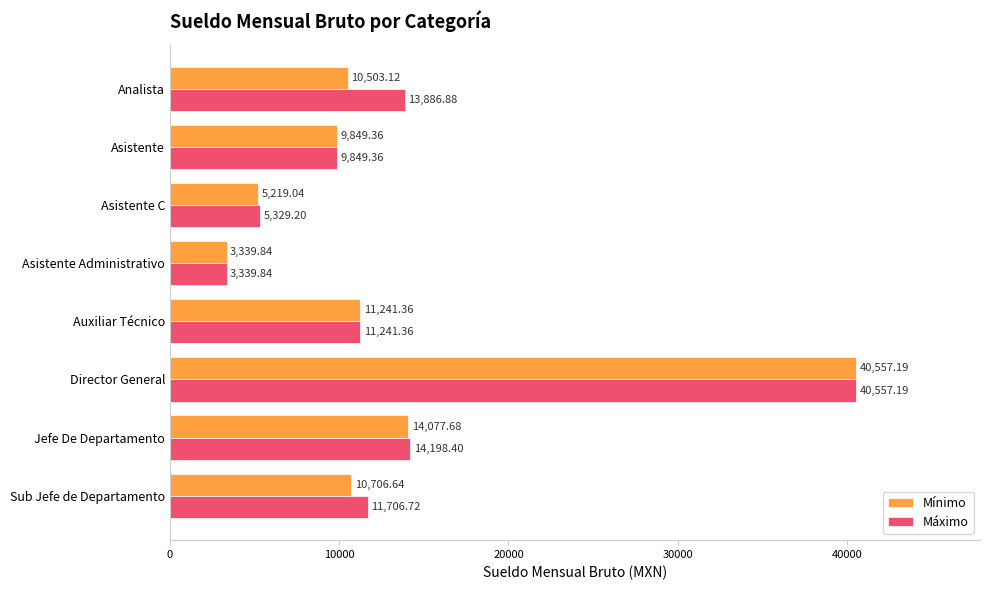

At which category is the sum across all series the highest?

Director General